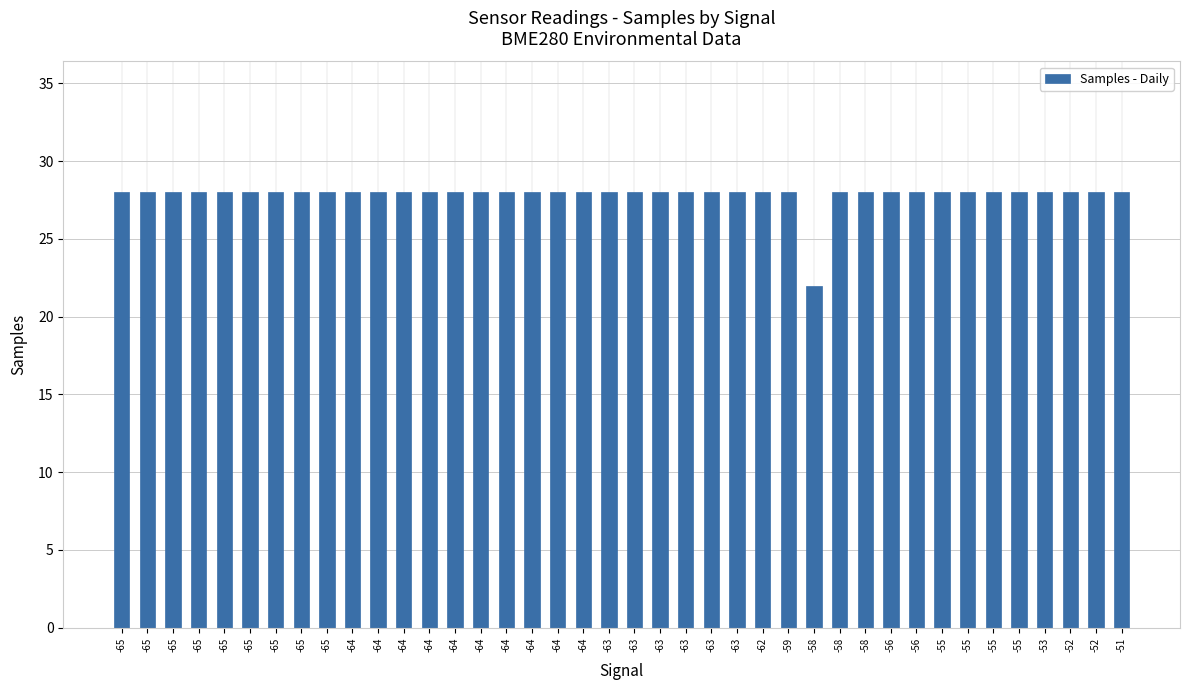

What is the value of the 13th bar from the left?

28